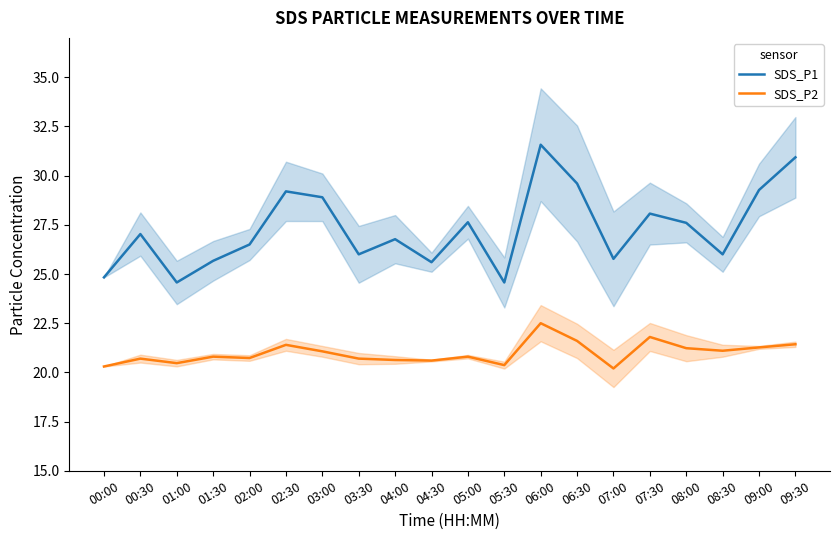

How many interior local valleys does the SDS_P2 series have?

6